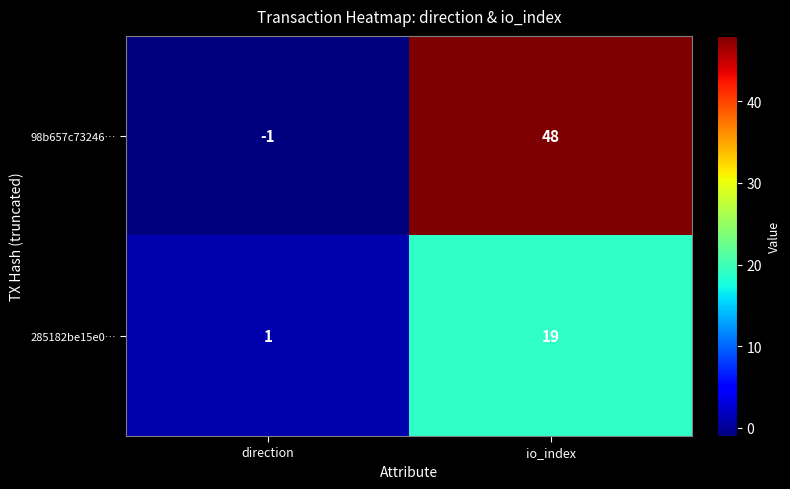

Reading left to right, list all the values displayed in this chart.

98b657c73246…: -1	48
285182be15e0…: 1	19